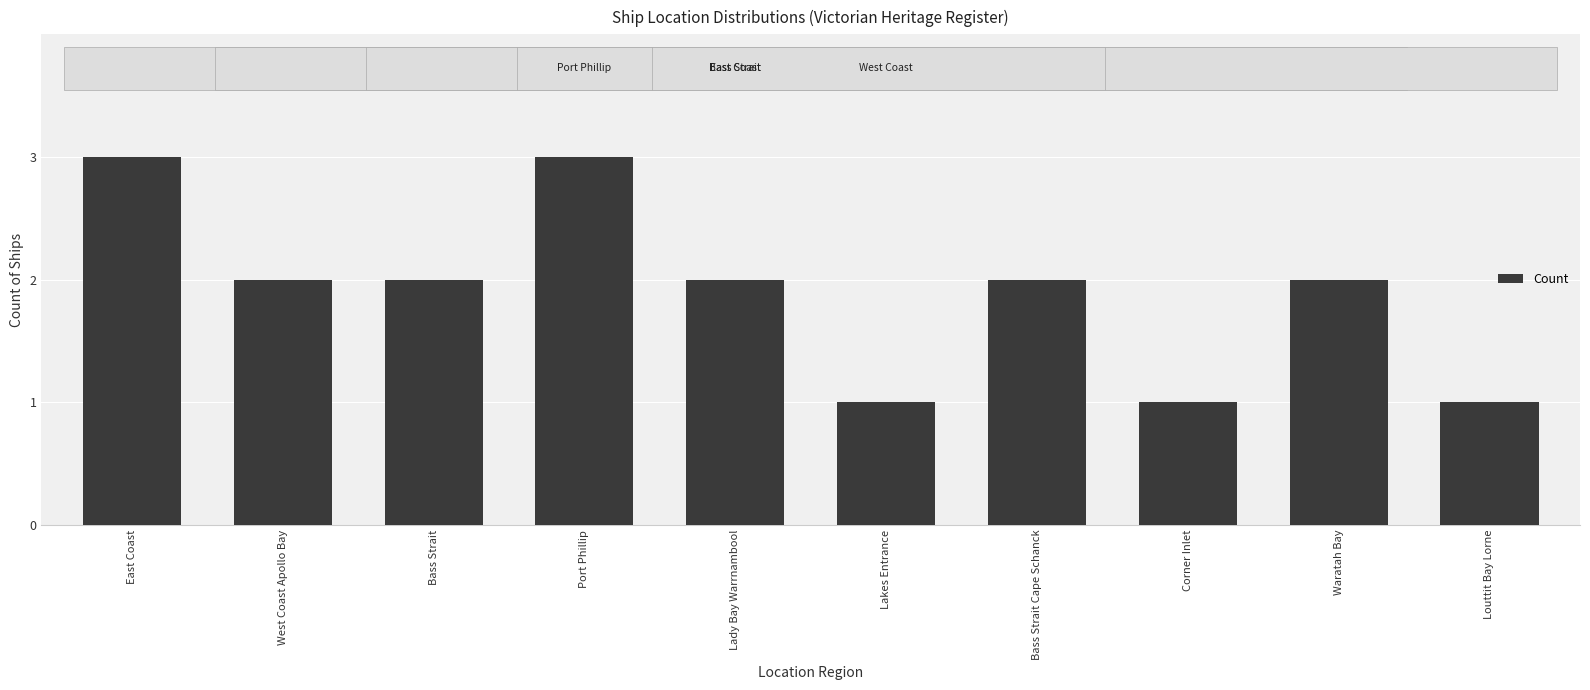

What is the label of the 2nd bar from the right?

Waratah Bay